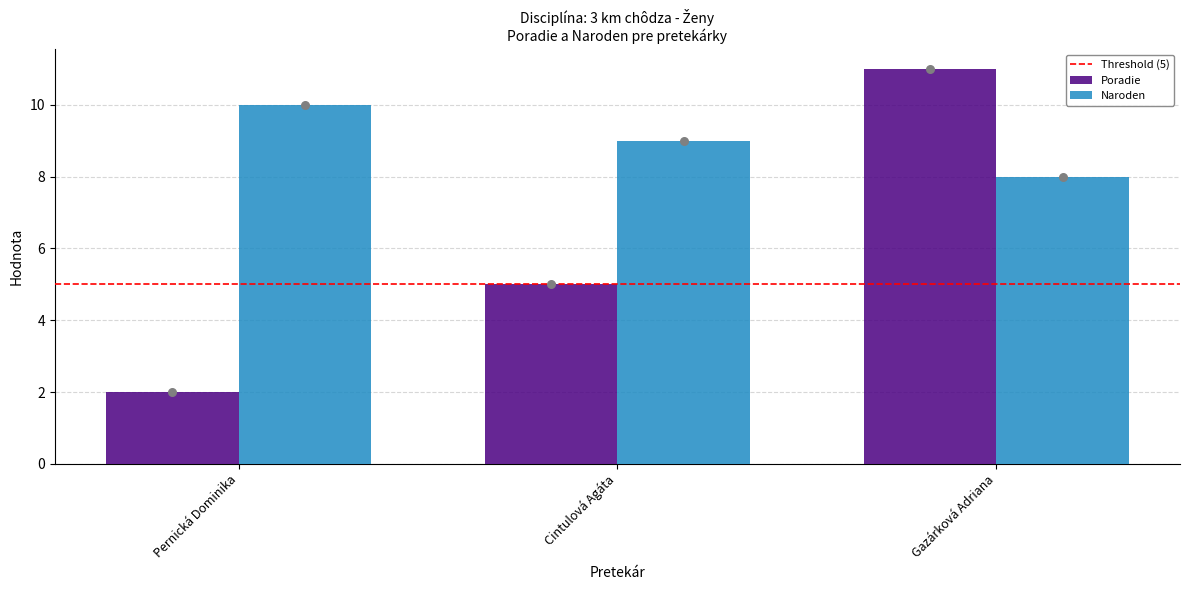

At how many categories does at least one series exceed 10?

1